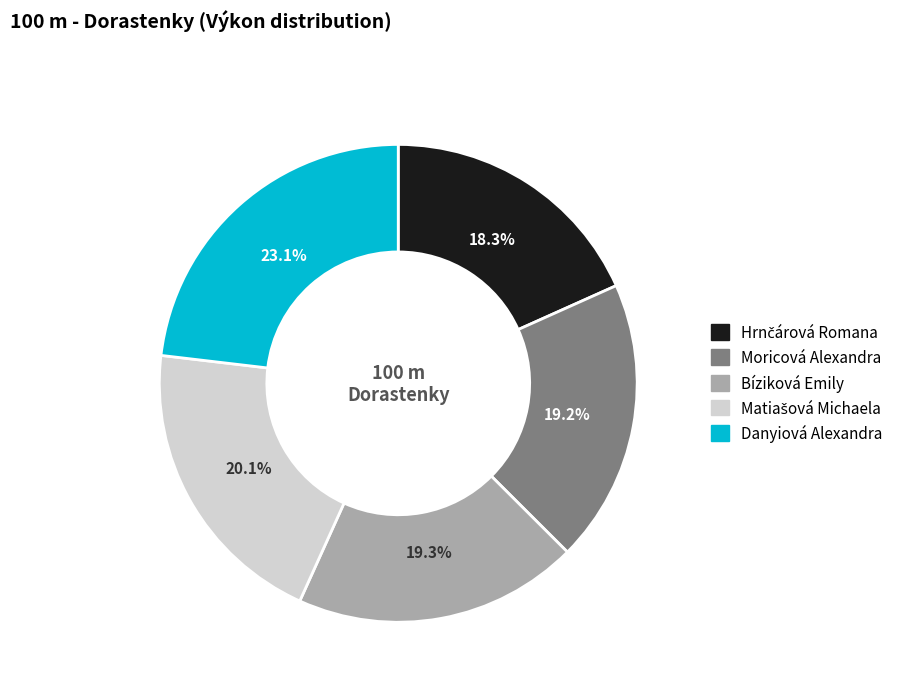

Combined, do Moricová Alexandra and Danyiová Alexandra account for over 50%?

No